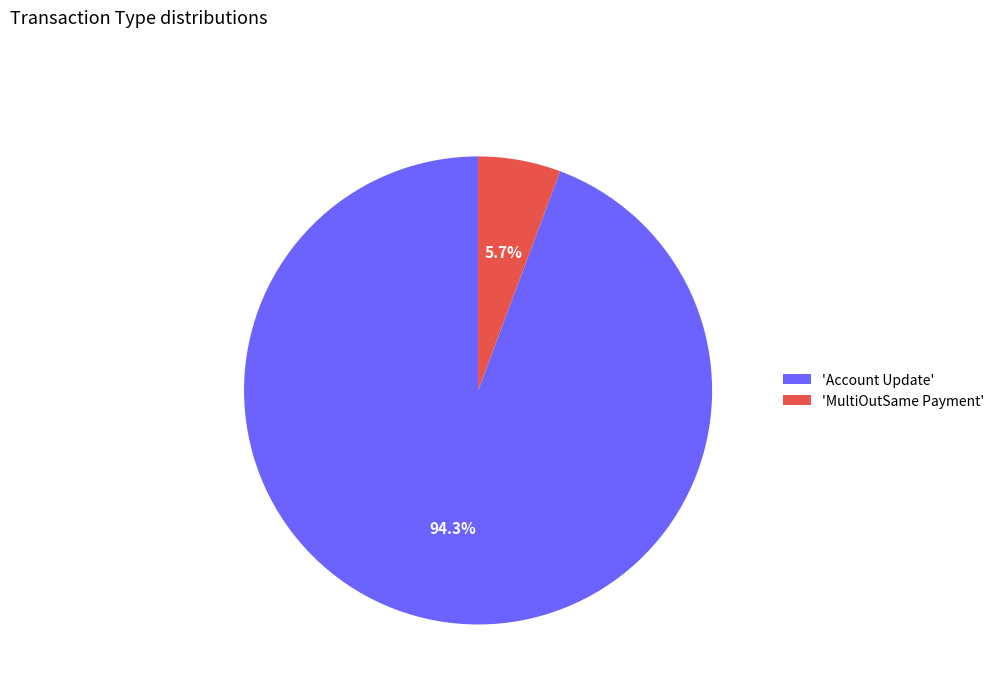

What is the ratio of the value at 'Account Update' to the value at 'MultiOutSame Payment'?

16.5